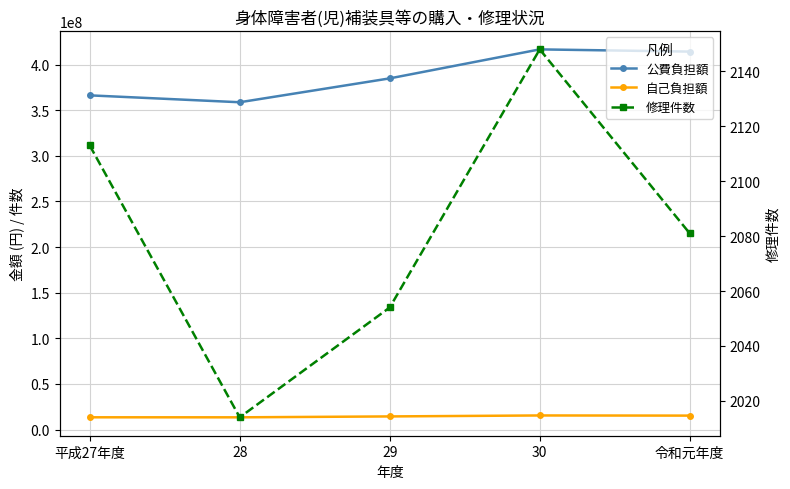

Which category has the highest value across all series?

30